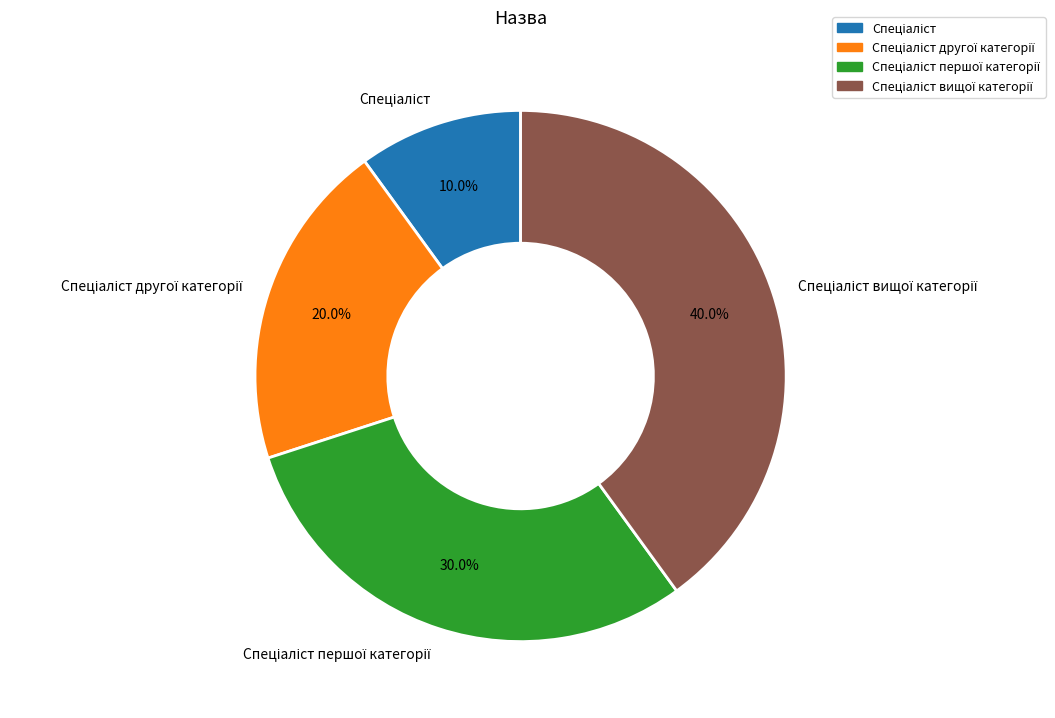

Is there any slice that represents more than half of the pie?

No